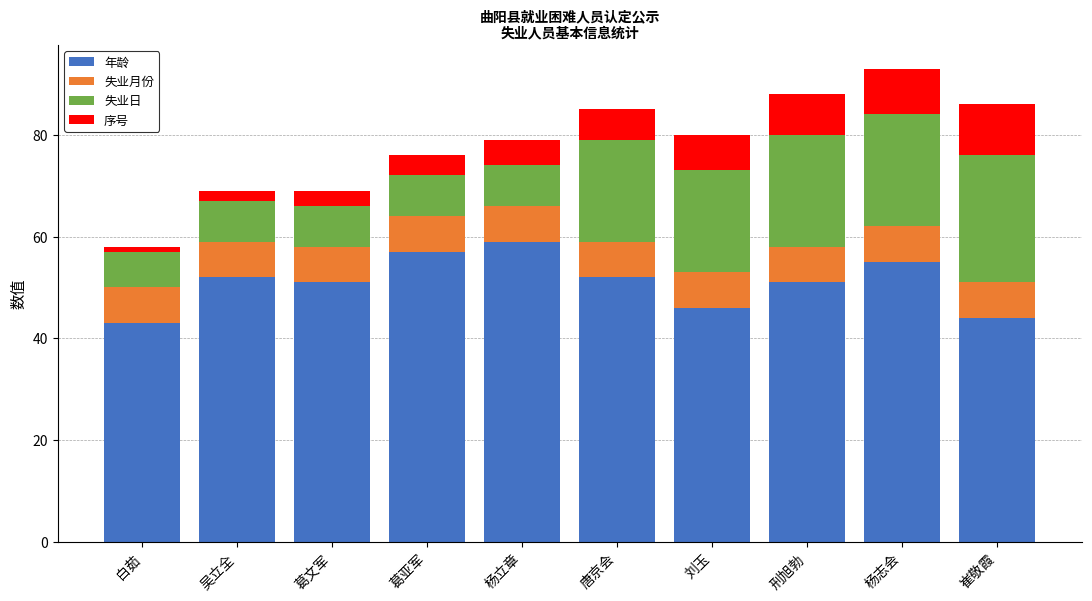

What is the difference between the maximum and second lowest values in the 年龄 series?

15